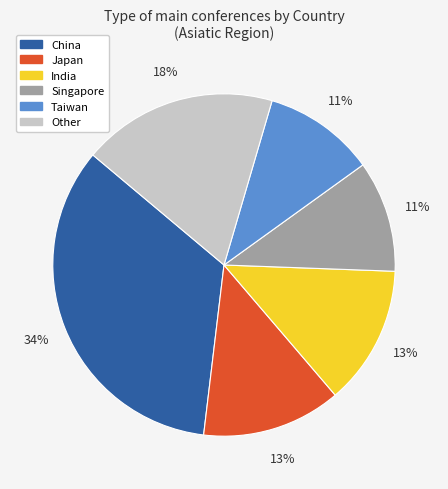

Does any single category account for the majority?

No